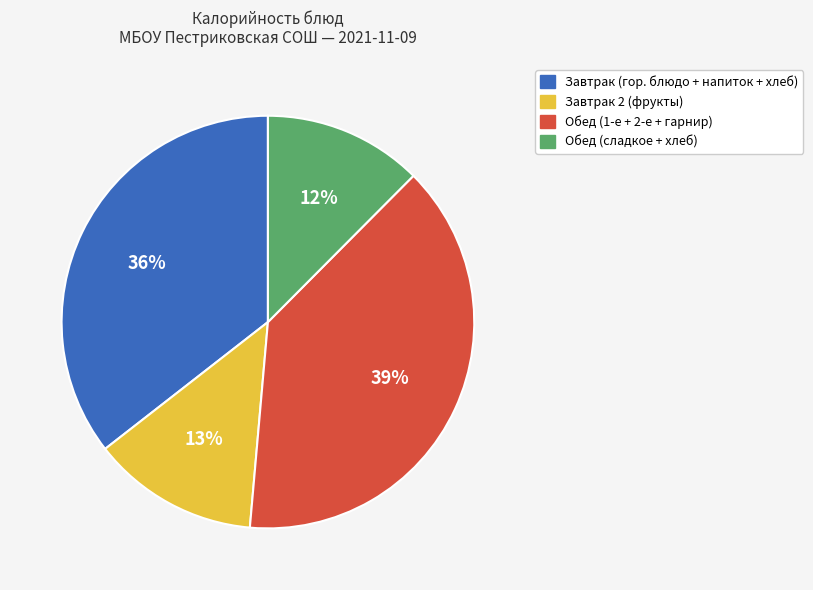

Is there any slice that represents more than half of the pie?

No